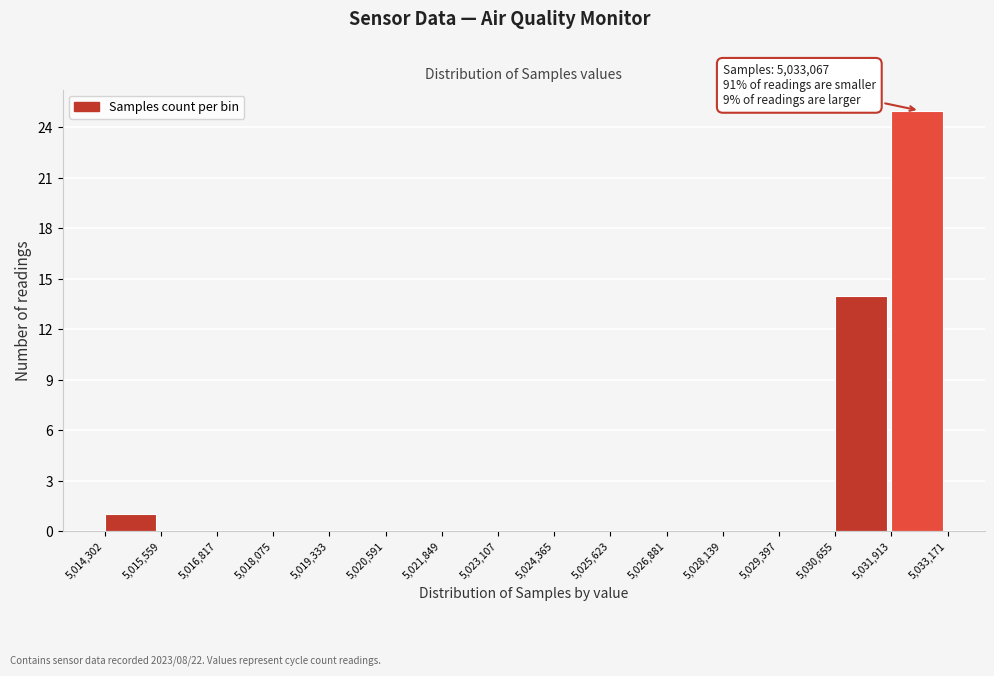

Over which range of the x-axis is the bar tallest?

5,031,913 to 5,033,171